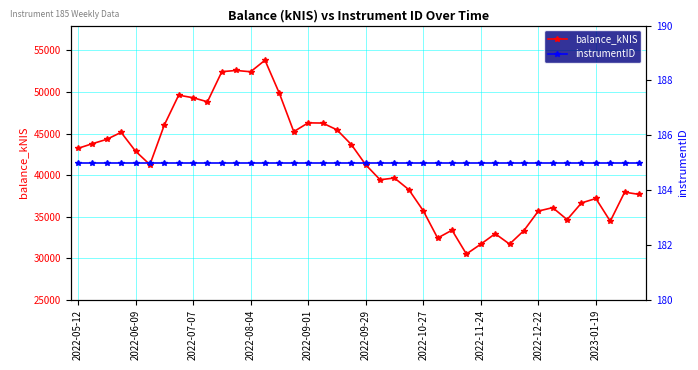

In balance_kNIS, how many points are lower than both neighbors (excluding endpoints)?

10